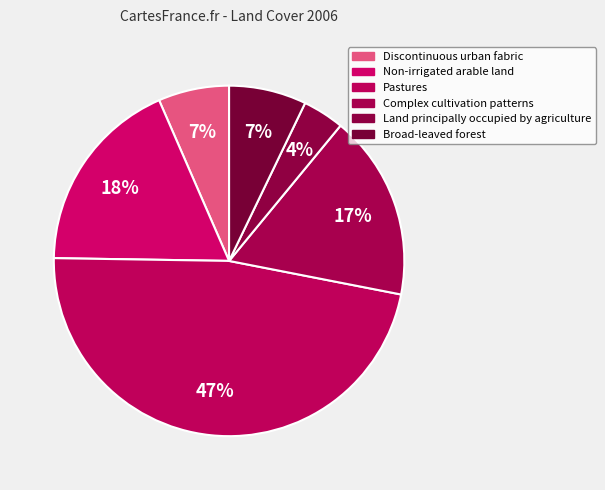

How many slices are in this pie chart?

6